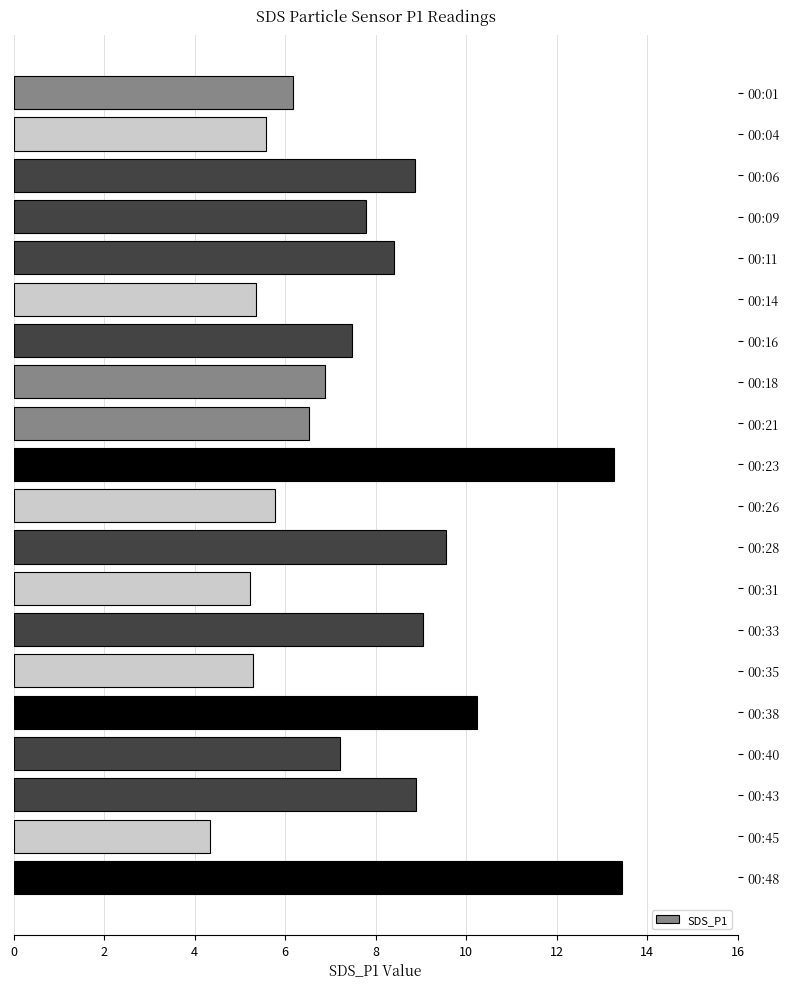

What is the sum of the values at 00:33 and 00:04?

14.6